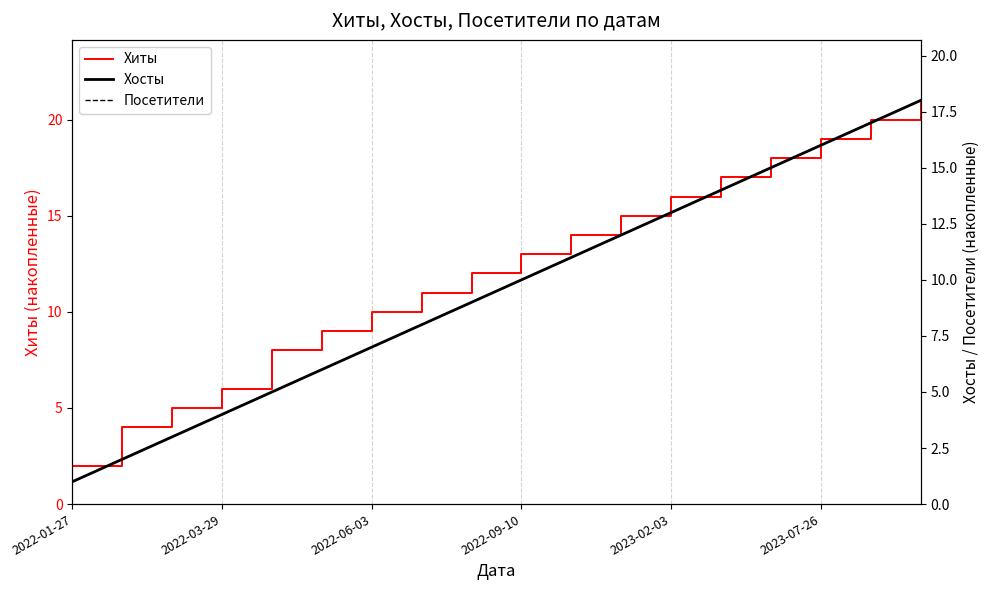

True or false: Хиты has a value of 1 at 2022-03-29.

False